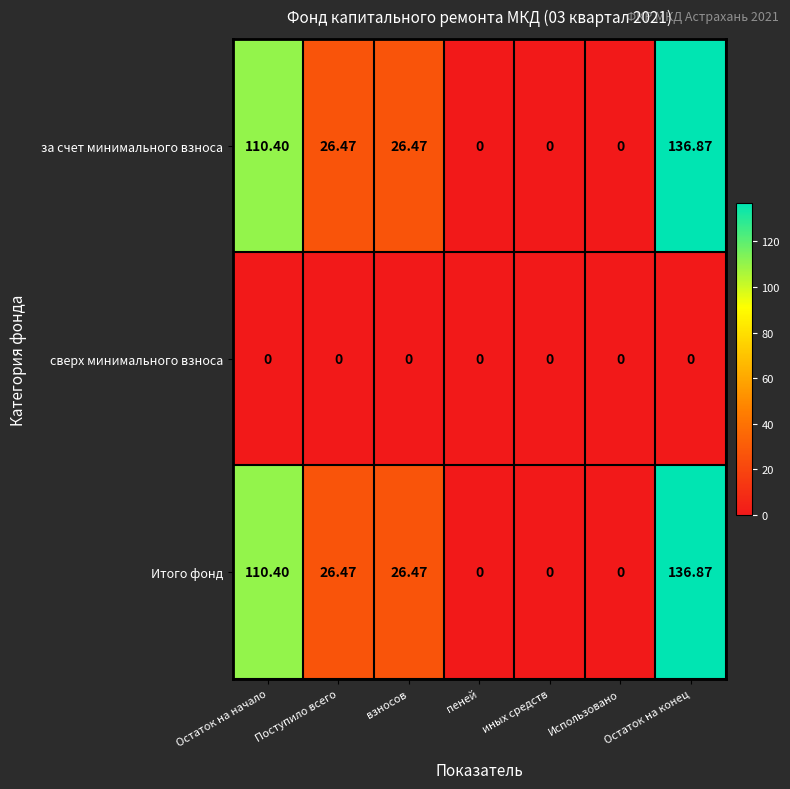

Is the value of за счет минимального взноса at Остаток на конец greater than the value of Итого фонд at взносов?

Yes